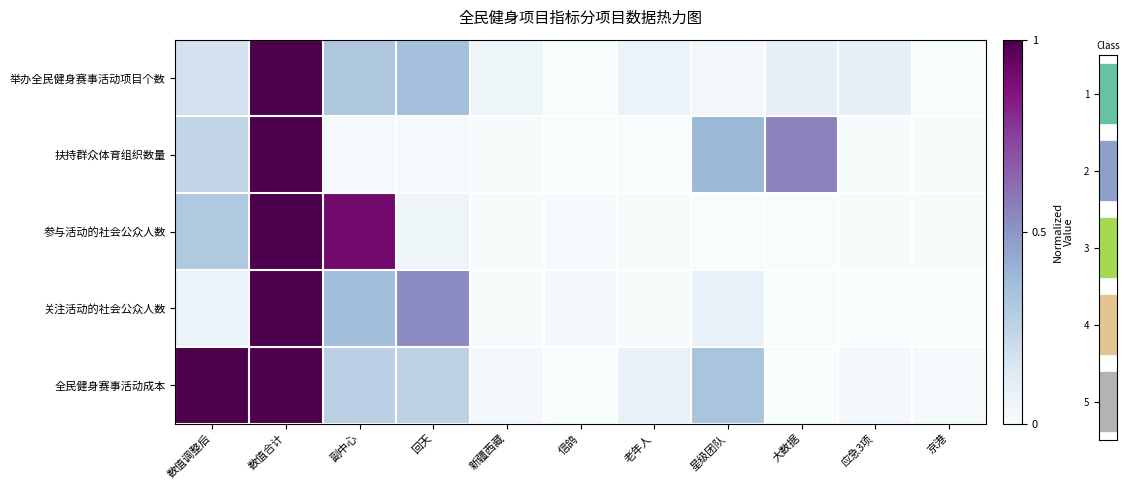

The value of 关注活动的社会公众人数 at 星级团队 is 0.0. True or false?

False